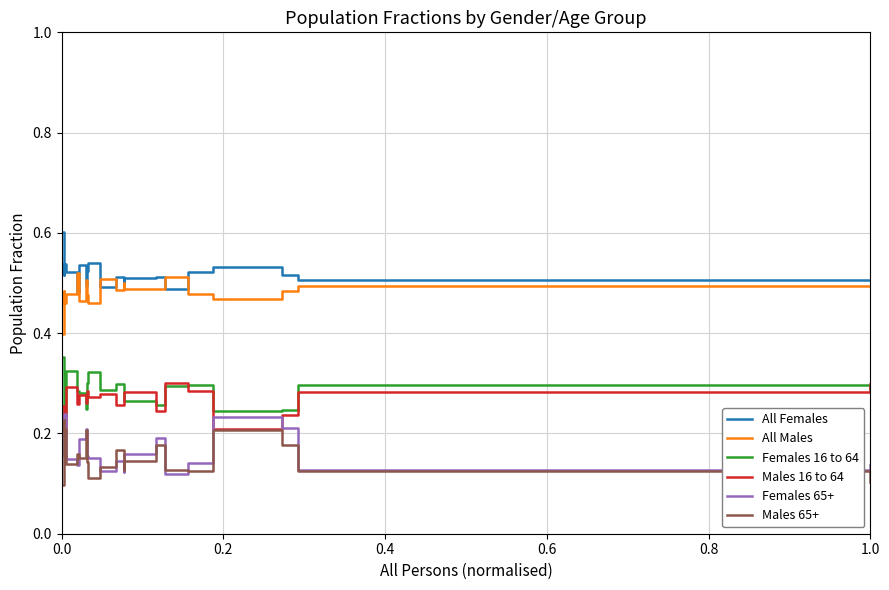

At how many categories does at least one series exceed 0?

20